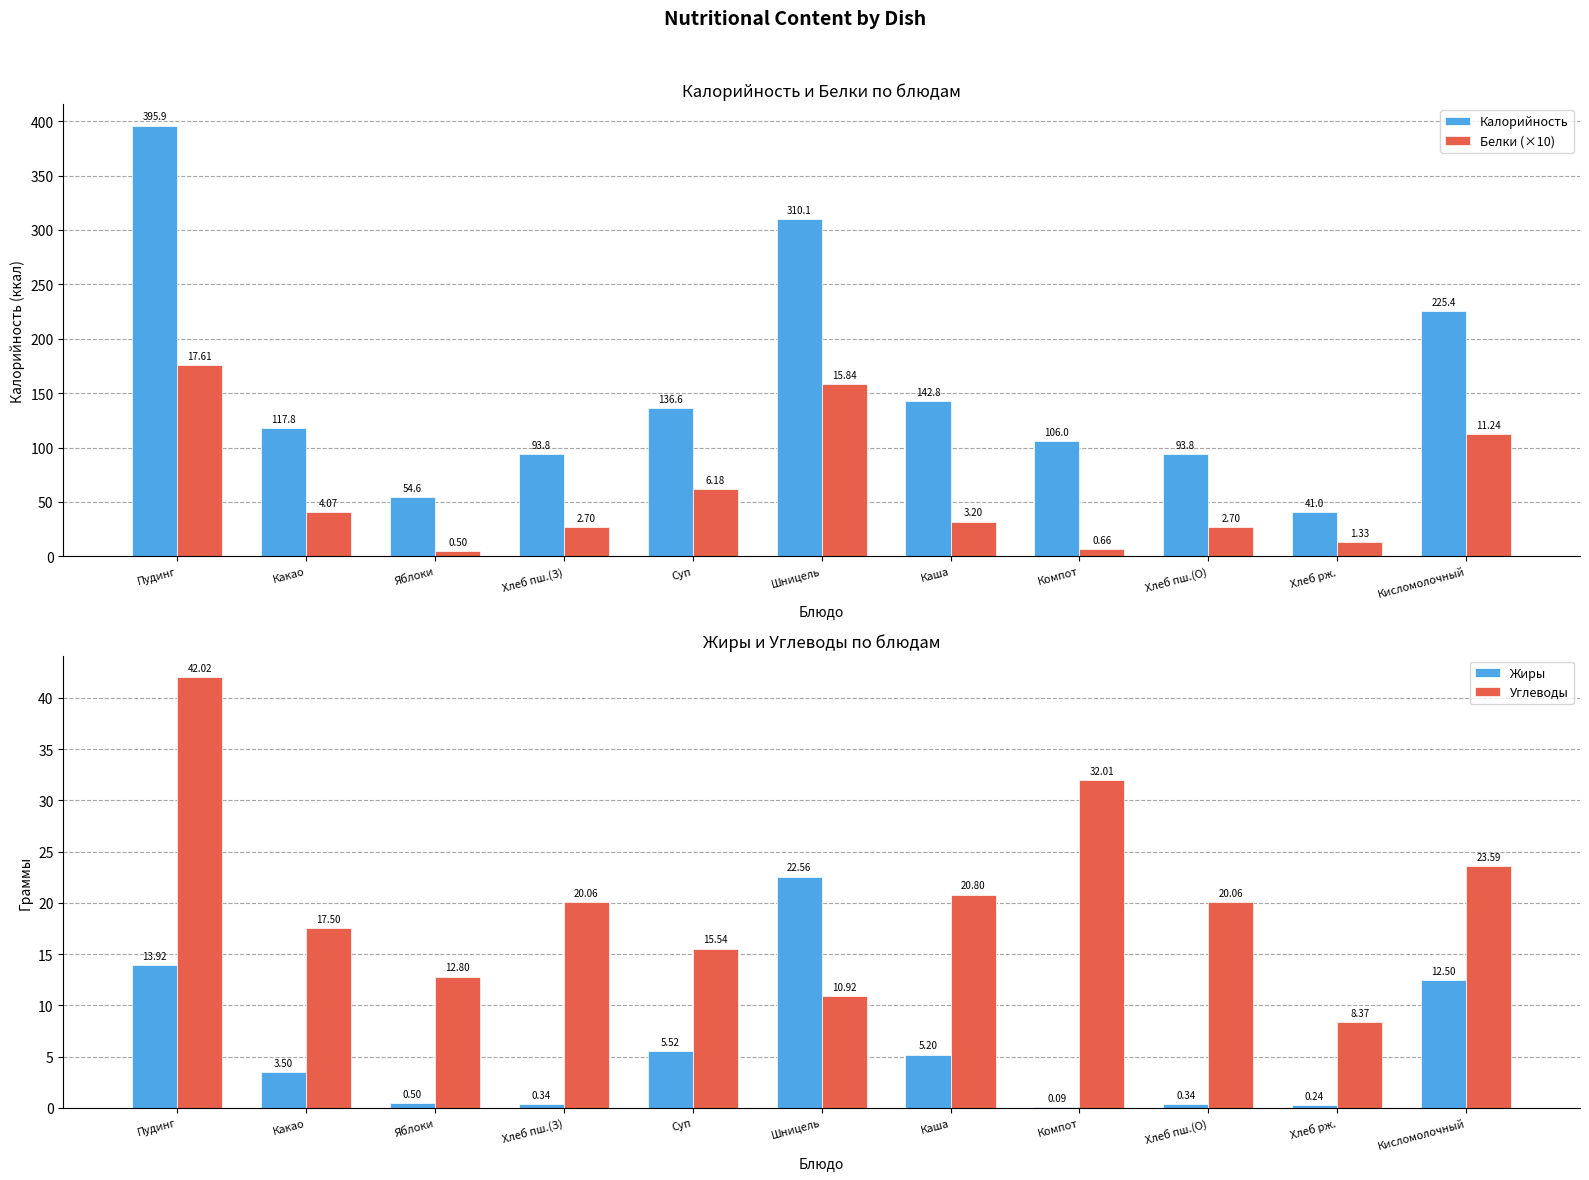

What is the difference between the maximum and second lowest values in the Жиры series?

22.3